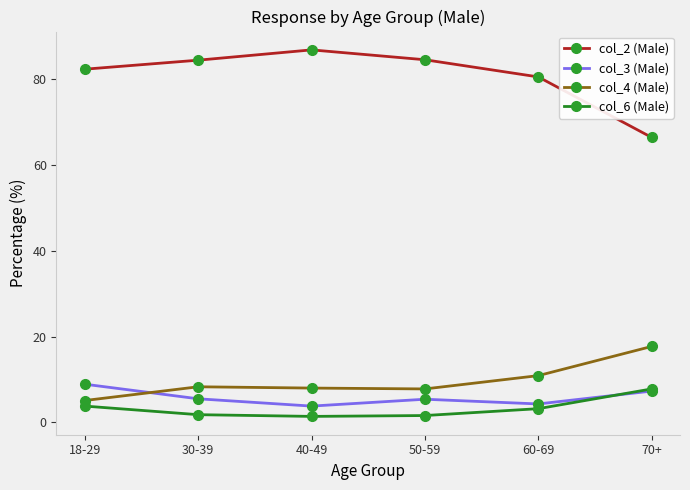

What is the spread (max minus min) of values at 70+?

59.1